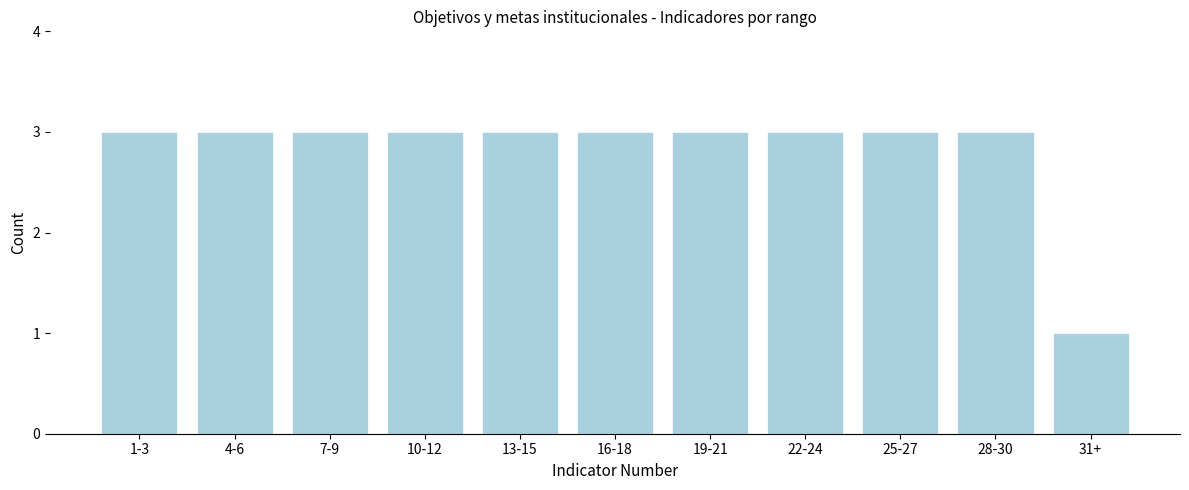

Reading left to right, what are all the values shown in this chart?

1-3=3	4-6=3	7-9=3	10-12=3	13-15=3	16-18=3	19-21=3	22-24=3	25-27=3	28-30=3	31+=1